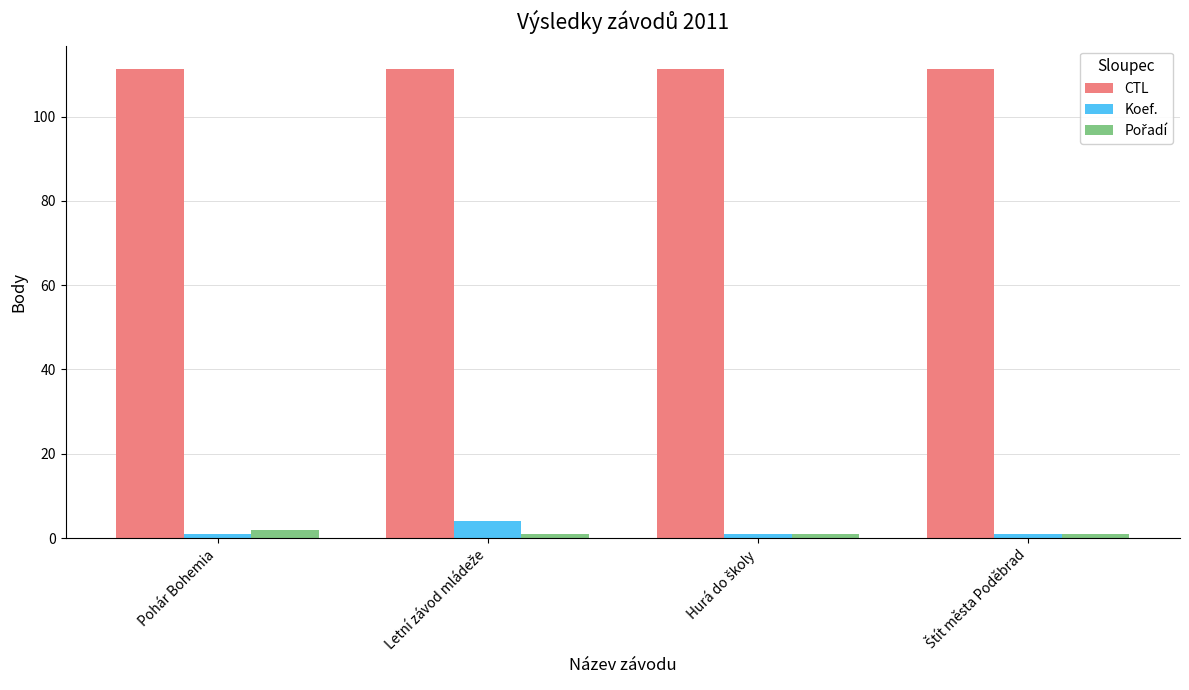

Is it true that CTL equals 111.2 at Pohár Bohemia?

True